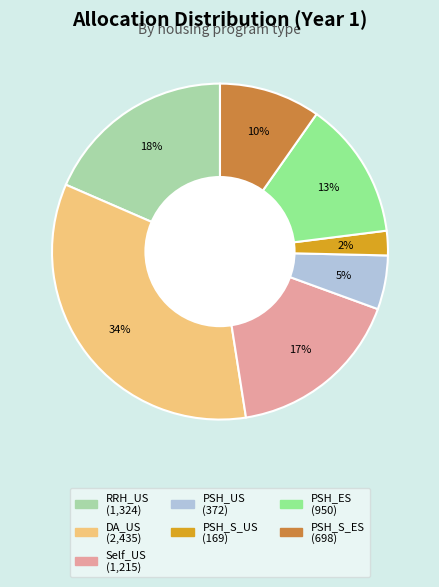

Is there a majority slice in this chart?

No